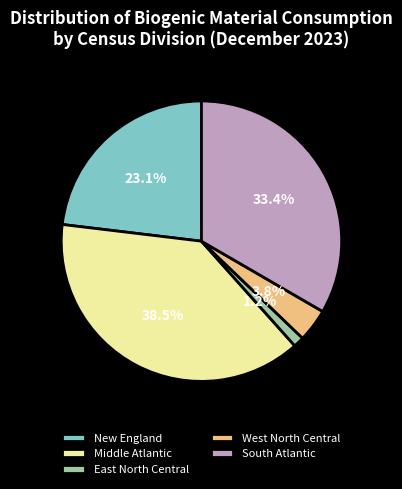

What is the largest slice in the pie chart?

Middle Atlantic